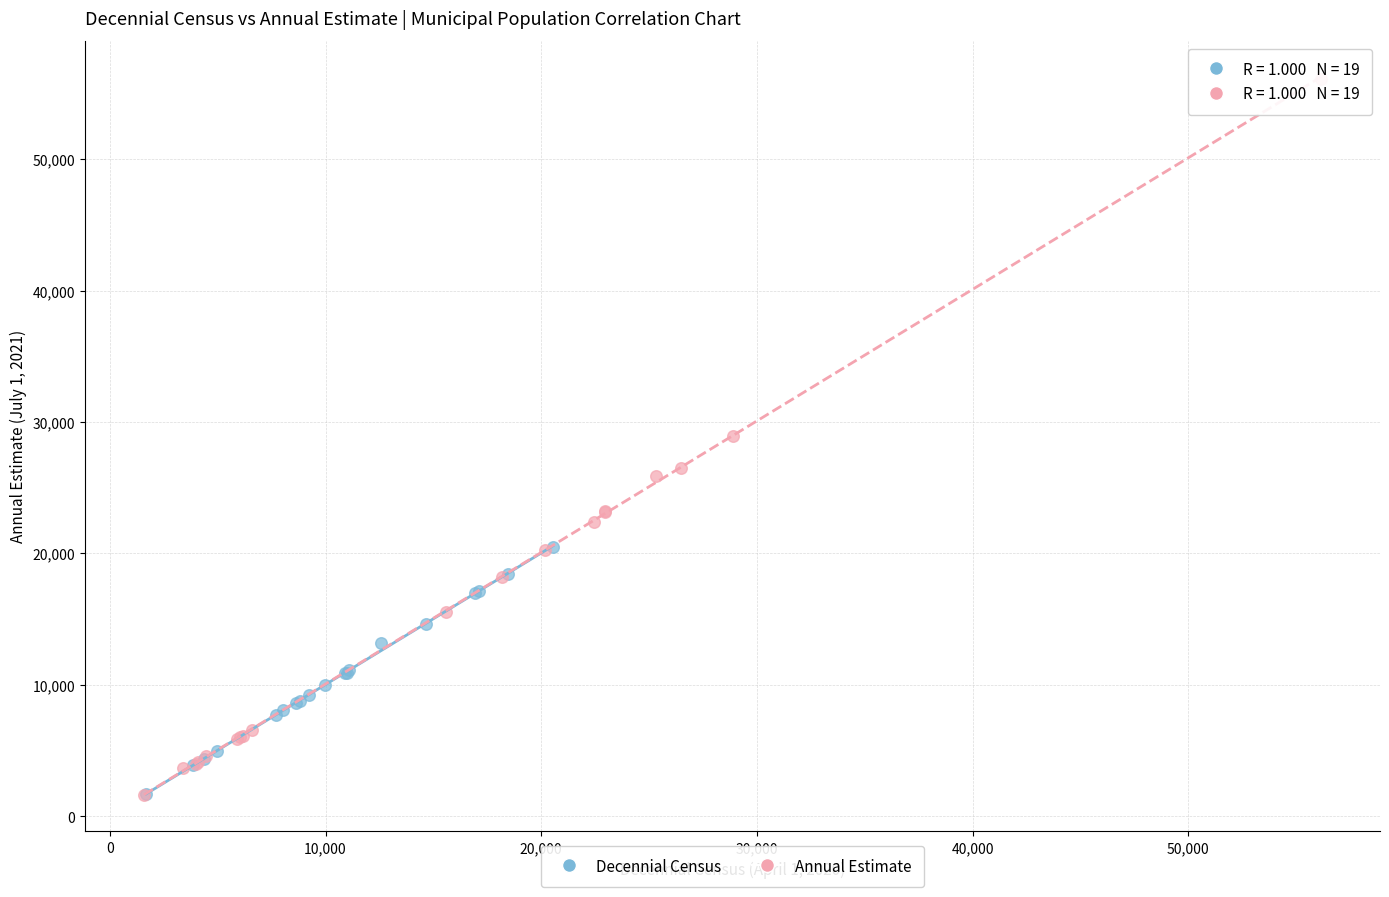

Which series has the largest Y range (max minus min)?

Annual Estimate